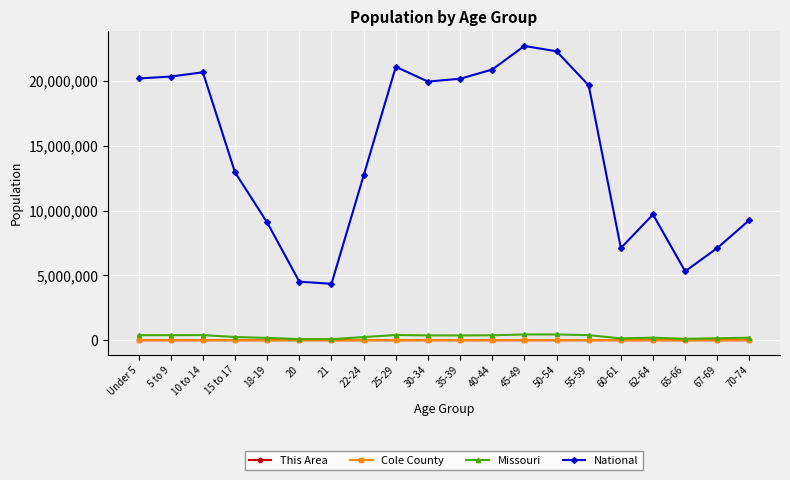

How many values in the Cole County series are below 4981?

10